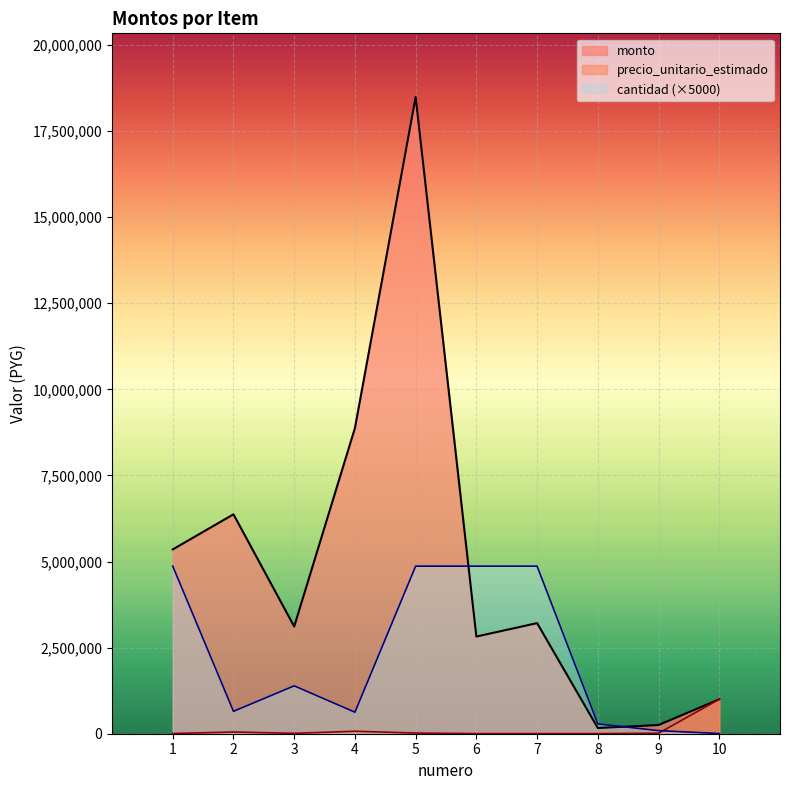

Where is the first local minimum for monto?

3